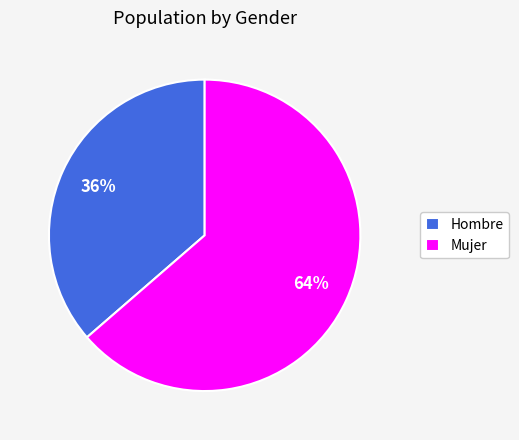

Does Hombre represent more than half of the total?

No